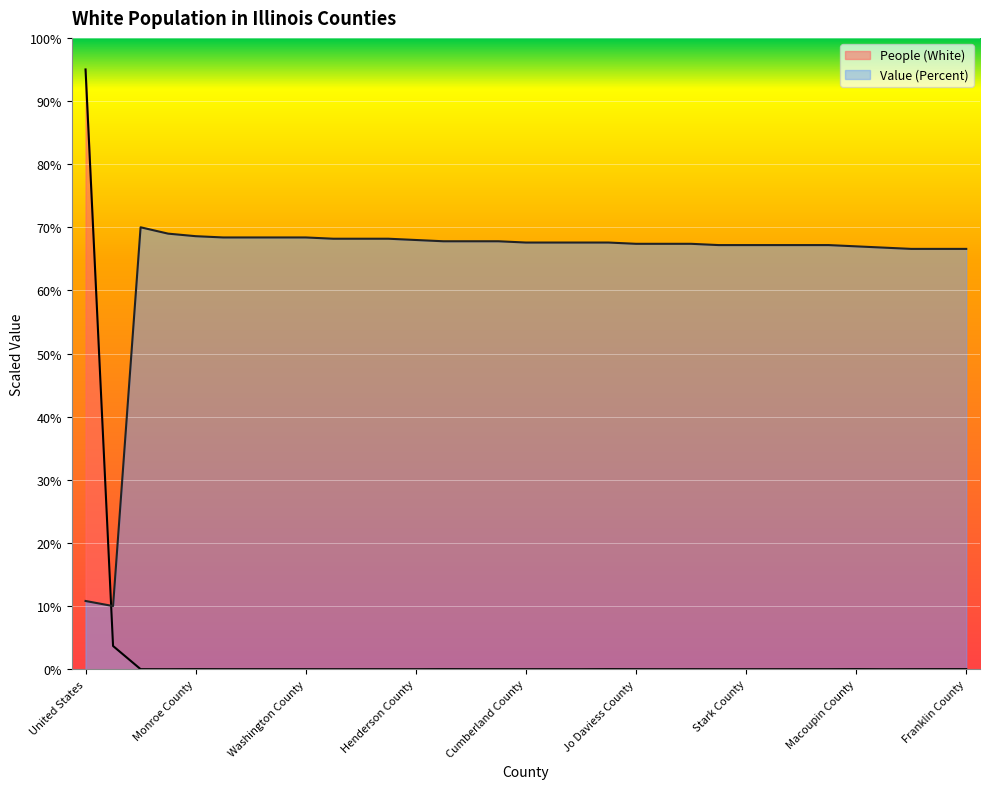

What is the sum of the Value (Percent) values at Henderson County and Menard County?

136.2